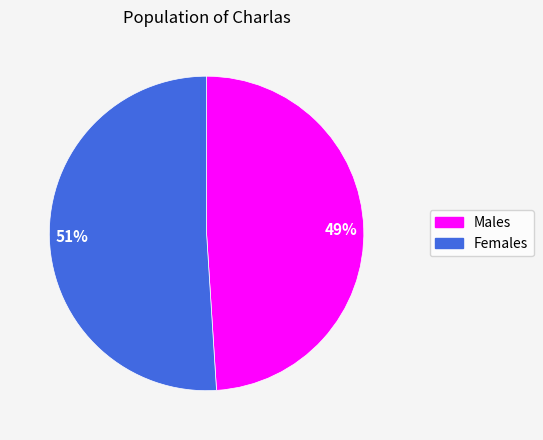

To the nearest percent, what is the difference between the largest and smallest slice percentages?

2%